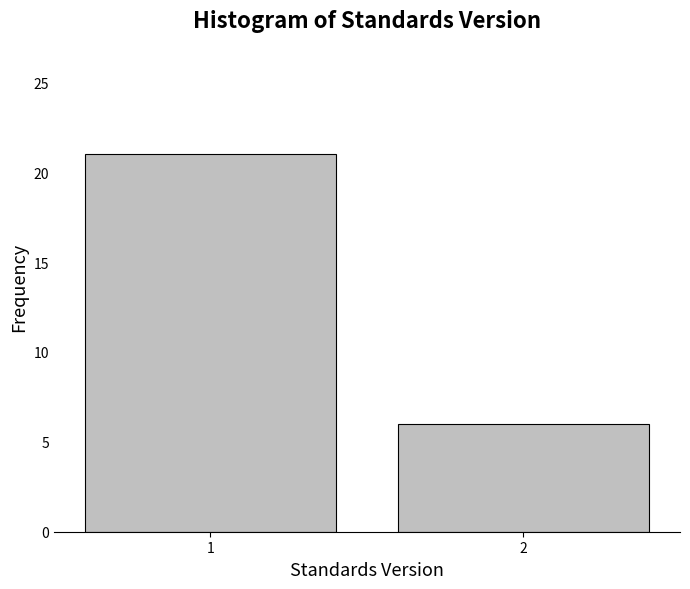

Reading left to right, what are all the values shown in this chart?

21	6